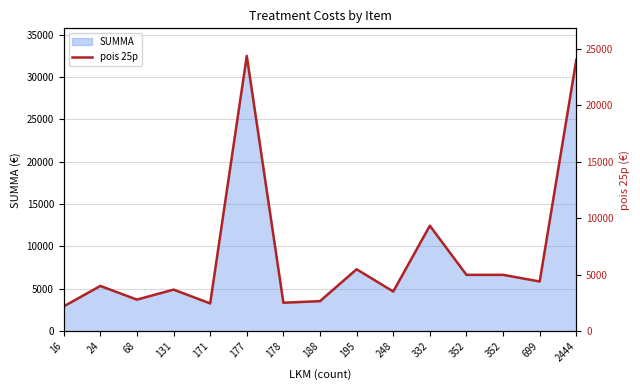

What is the change in value from 131 to 352?

+1305.2